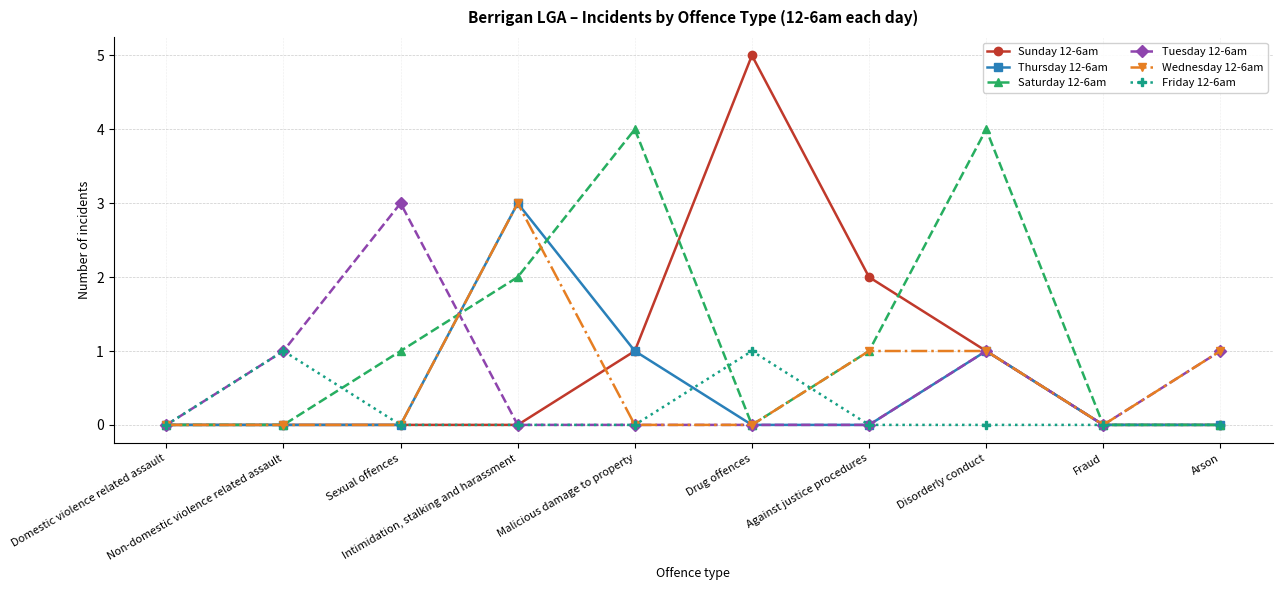

Which series has the largest total across all categories?

Saturday 12-6am